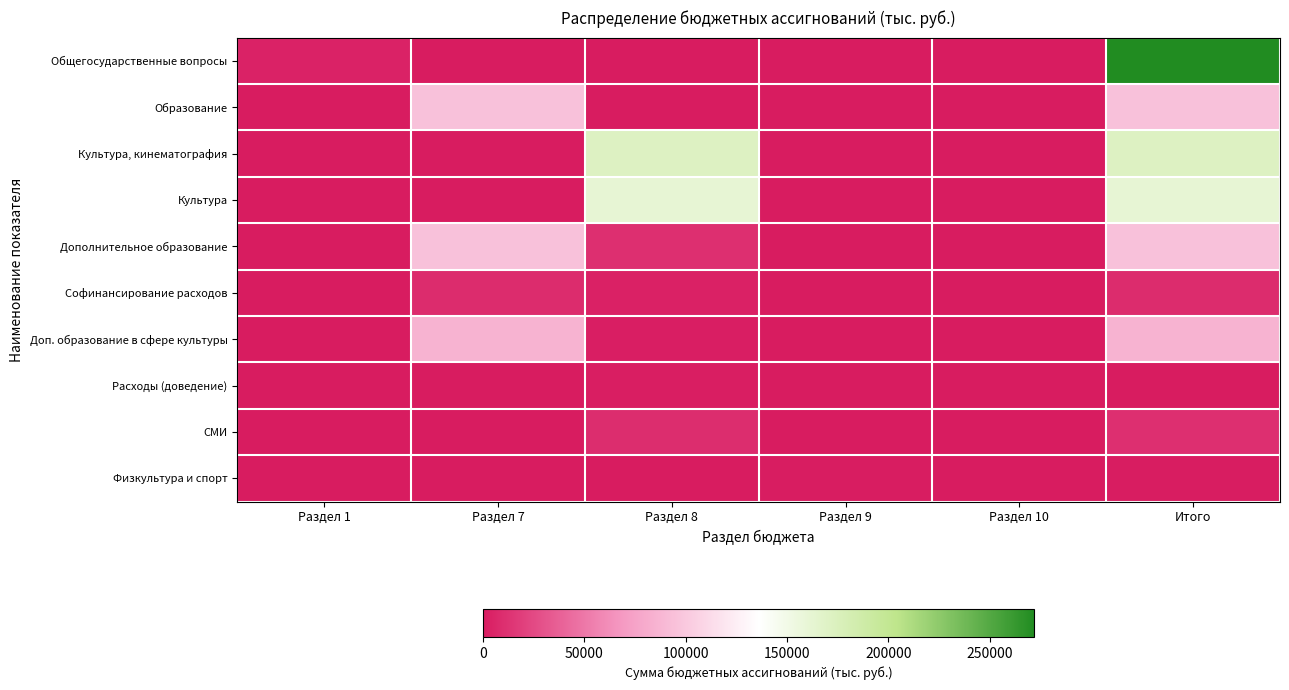

How many categories are shown in the chart?

6